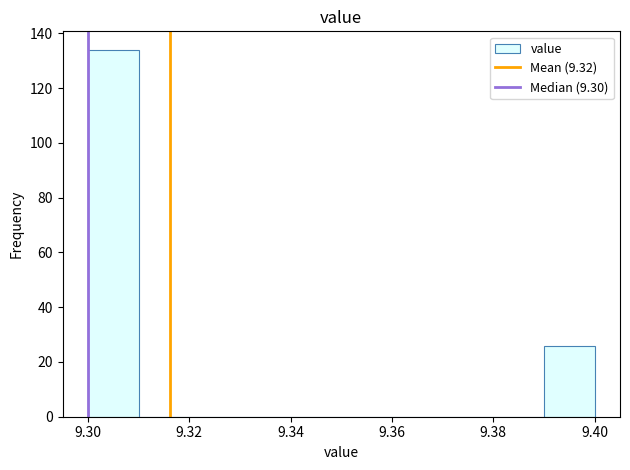

Reading left to right, list every bar in this chart as the range it spans on the x-axis followed by its height. The values are not printed on the chart, so give them approximately, as read against the axis.

9.30 to 9.31: 134
9.31 to 9.32: 0
9.32 to 9.33: 0
9.33 to 9.34: 0
9.34 to 9.35: 0
9.35 to 9.36: 0
9.36 to 9.37: 0
9.37 to 9.38: 0
9.38 to 9.39: 0
9.39 to 9.40: 26